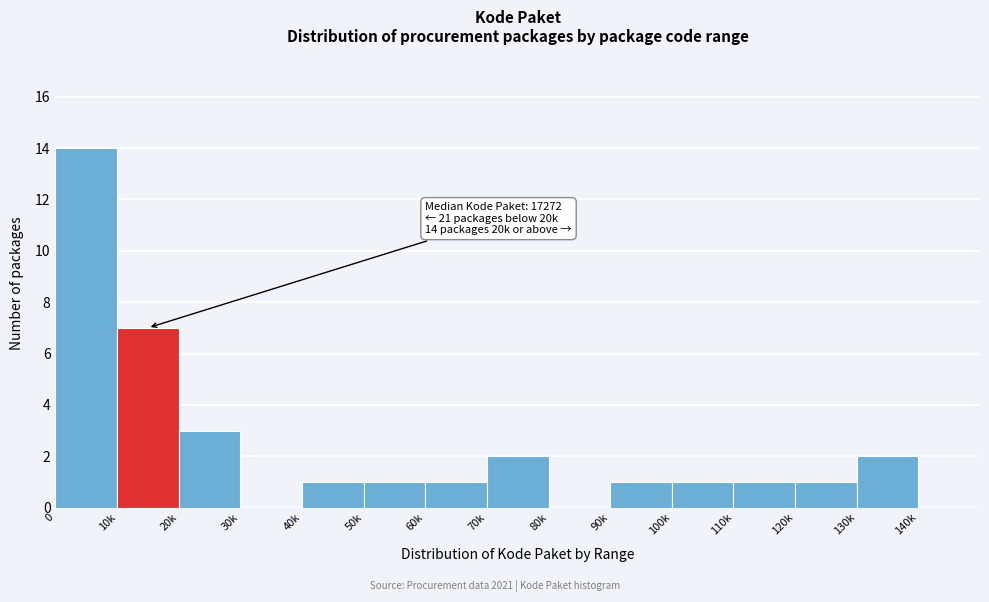

Reading left to right, list all the values displayed in this chart.

0=14	10k=7	20k=3	30k=0	40k=1	50k=1	60k=1	70k=2	80k=0	90k=1	100k=1	110k=1	120k=1	130k=2	140k=0